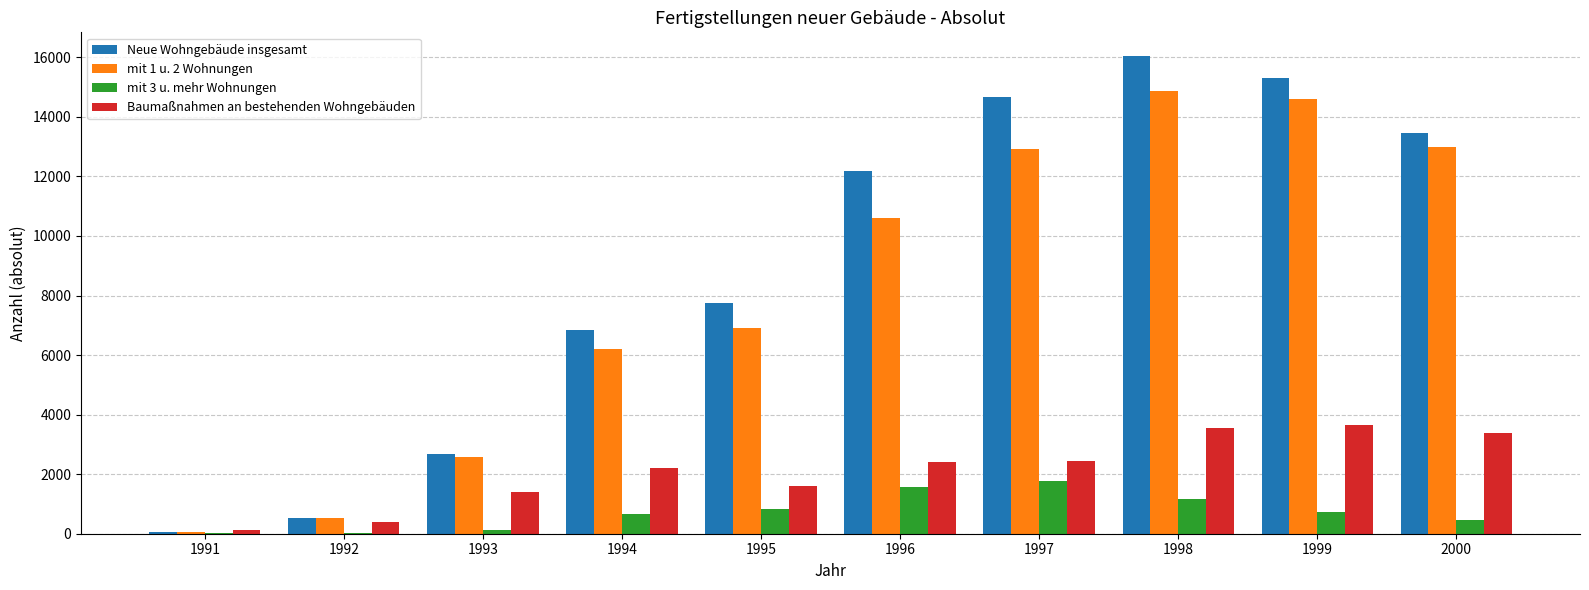

True or false: Neue Wohngebäude insgesamt has a value of 12186 at 1996.

True